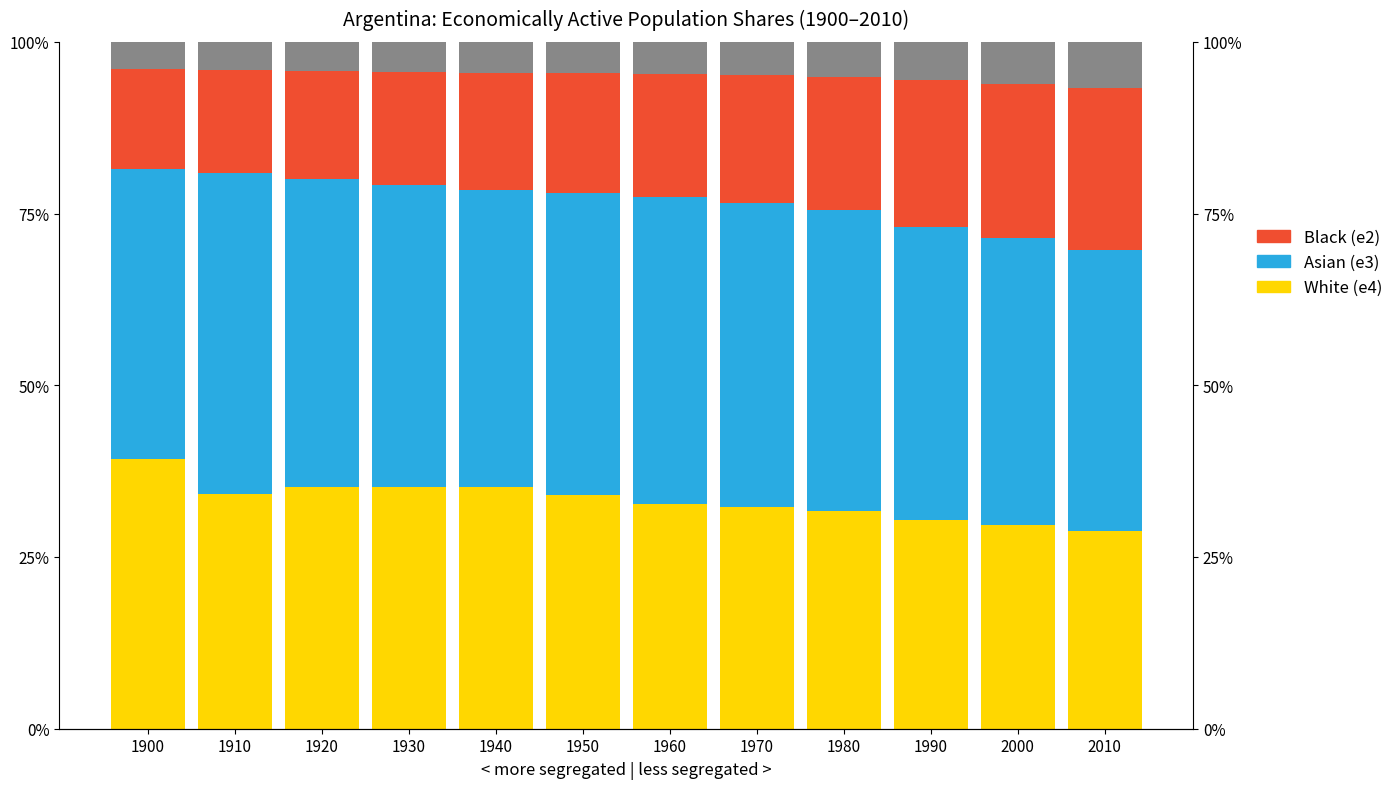

At which category is the sum across all series the highest?

1910